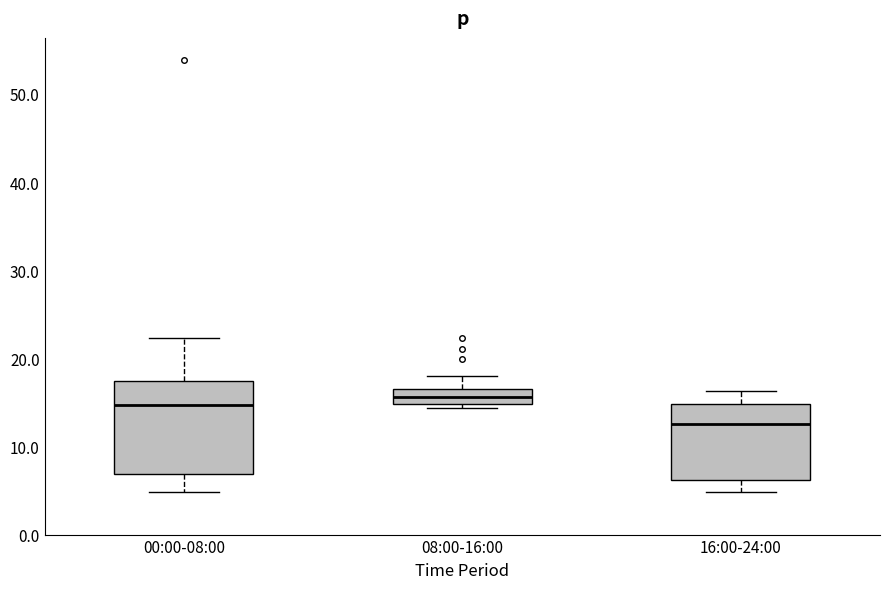

Comparing the boxes themselves (not the whiskers), which one is the tallest?

00:00-08:00